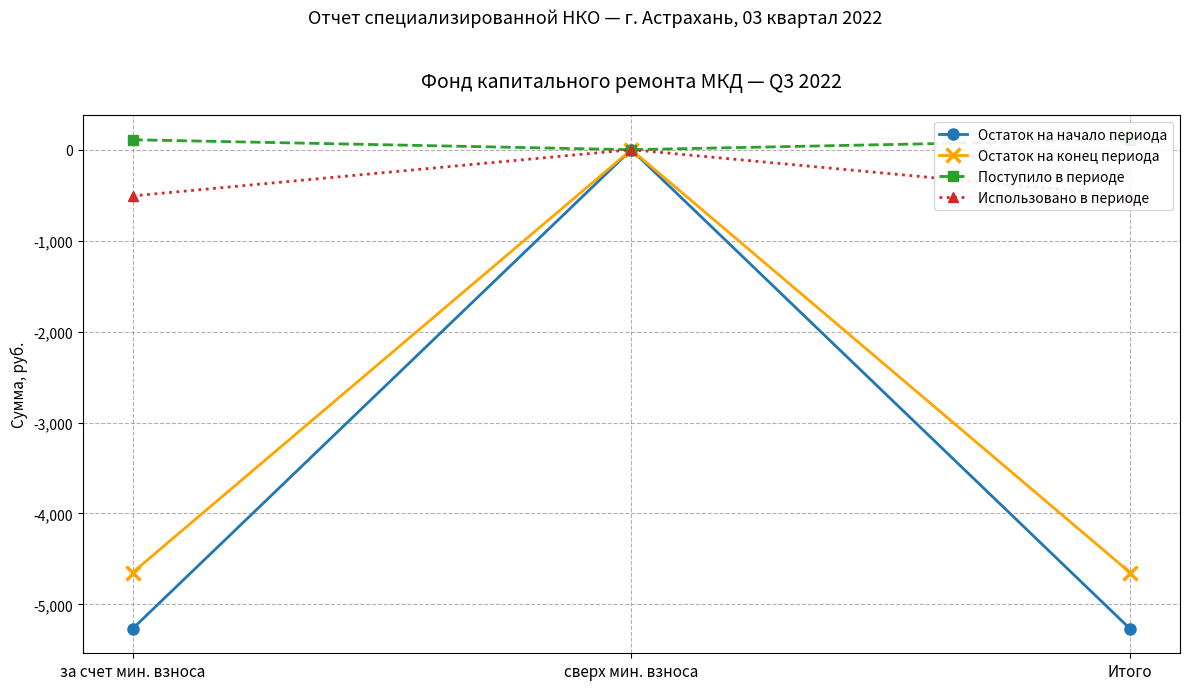

How many distinct data groups are displayed?

4